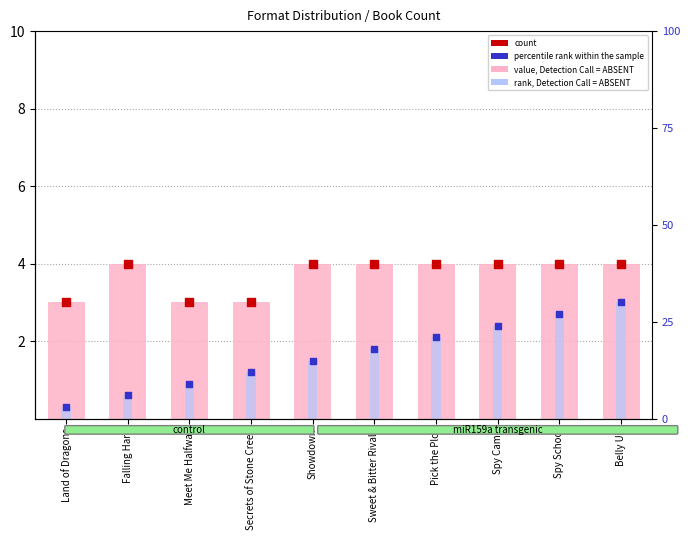

Which series has the largest Y range (max minus min)?

rank, Detection Call = ABSENT